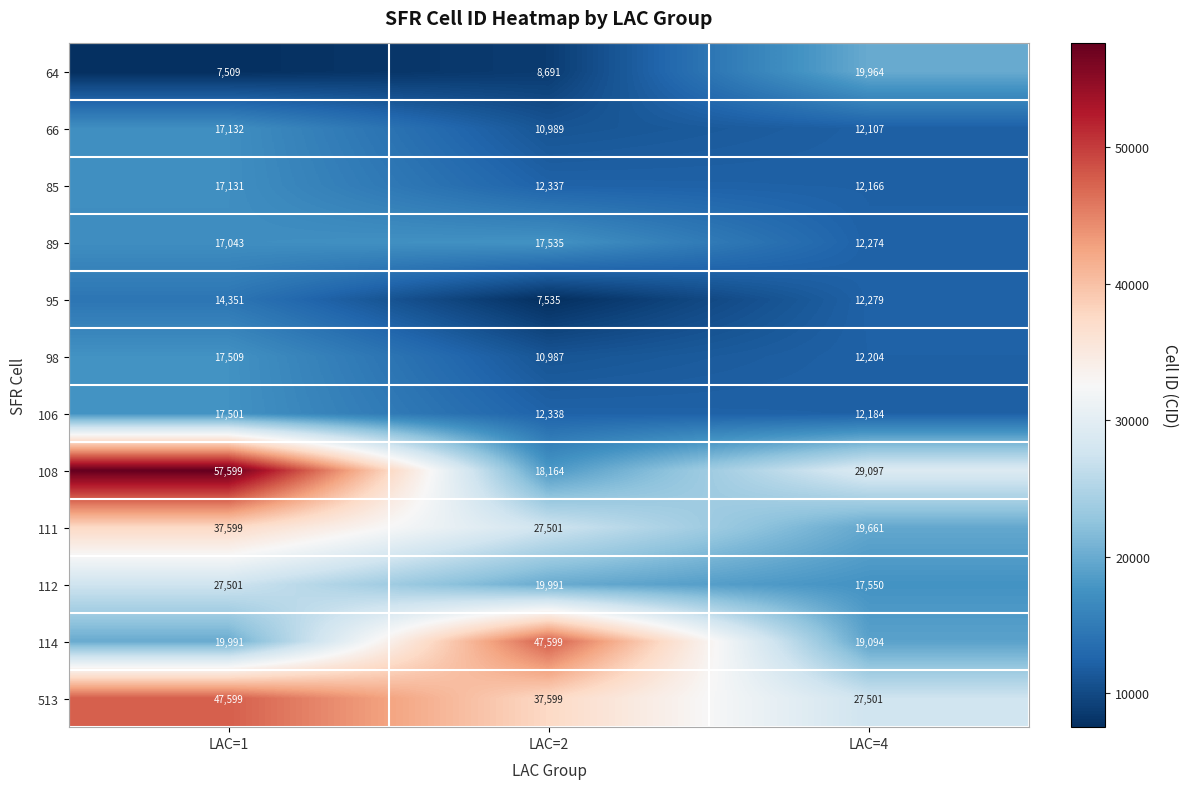

Rank the series at LAC=1 from lowest to highest value.

64, 95, 89, 85, 66, 106, 98, 114, 112, 111, 513, 108